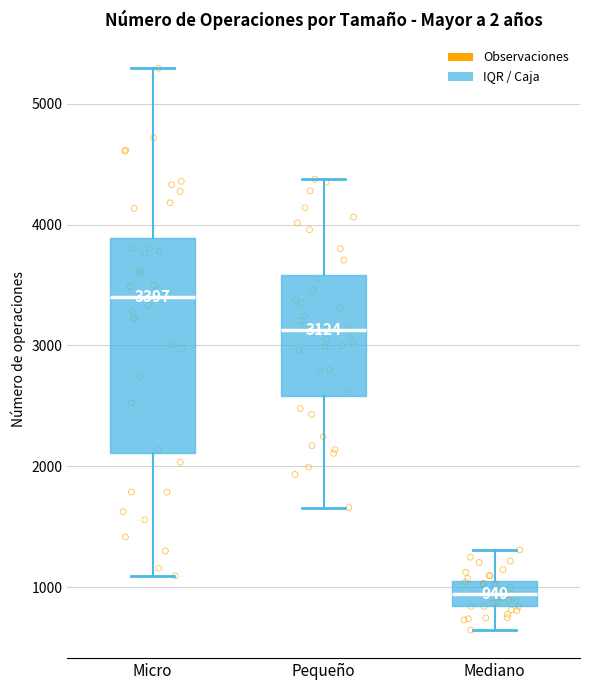

Which box's median line is the highest?

Micro